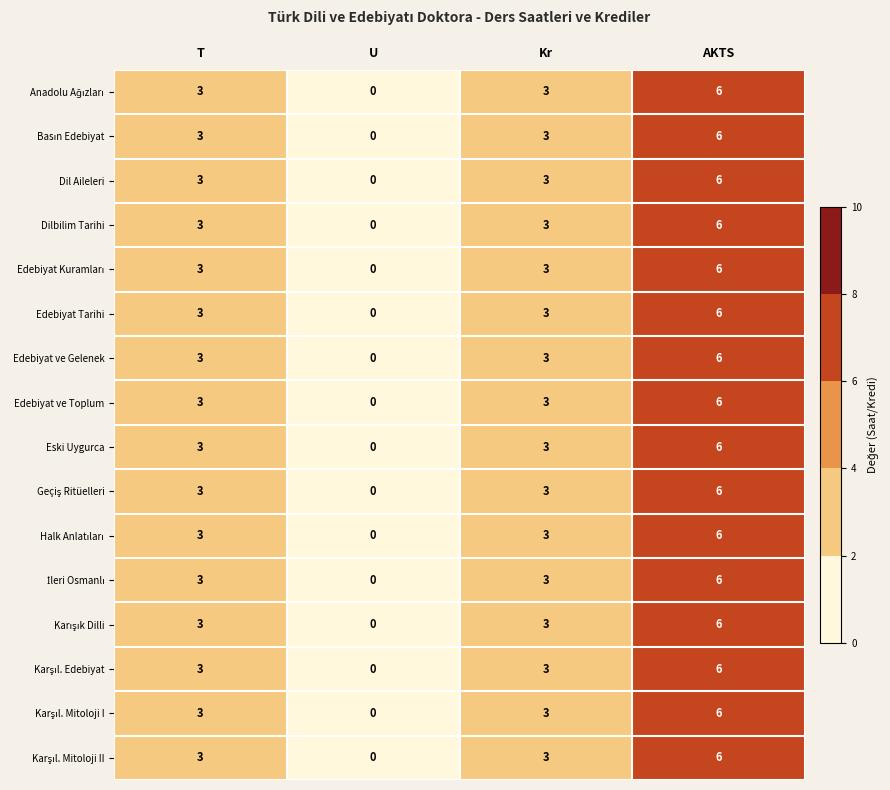

What is the difference between the maximum and minimum values in the Edebiyat ve Toplum series?

6